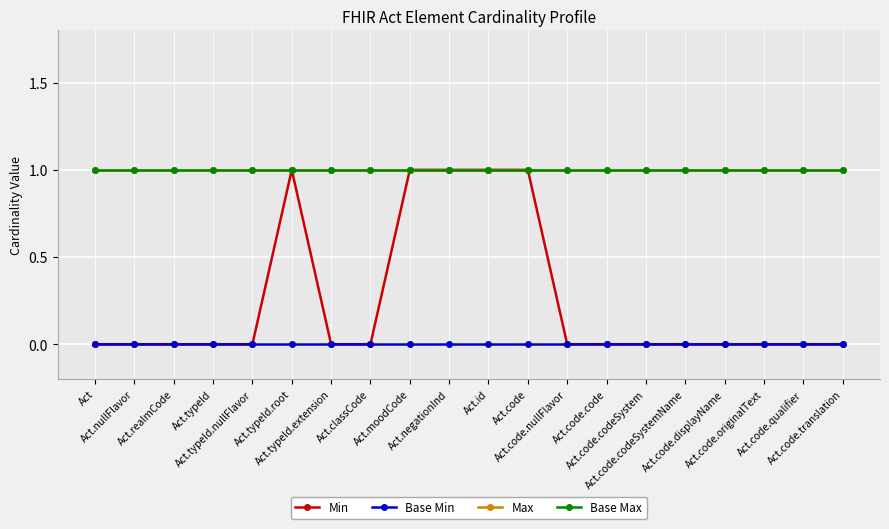

What is the total value across all series at Act.classCode?

2